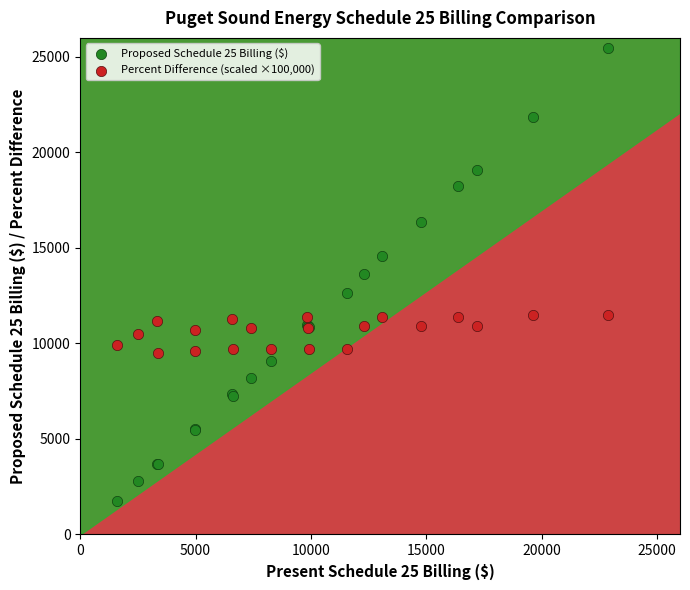

Which series has the largest Y range (max minus min)?

Proposed Schedule 25 Billing ($)